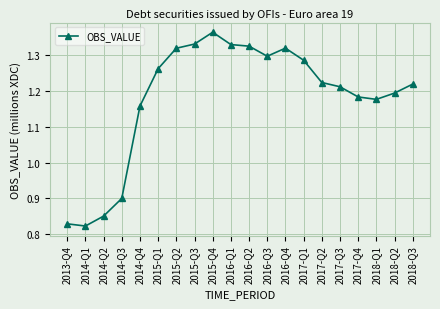

Is this an area chart (filled region under the line)?

No